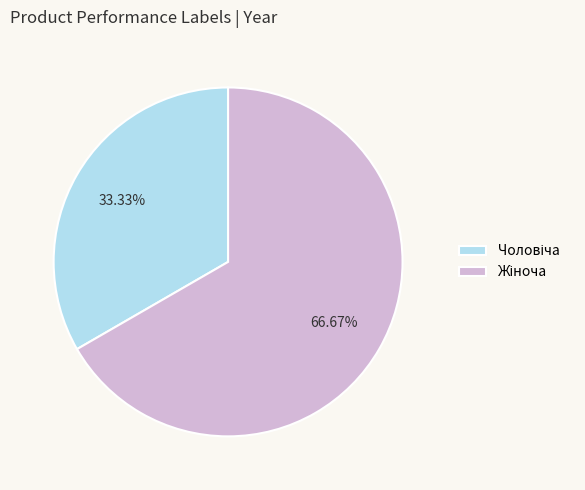

Does any single category account for the majority?

Yes